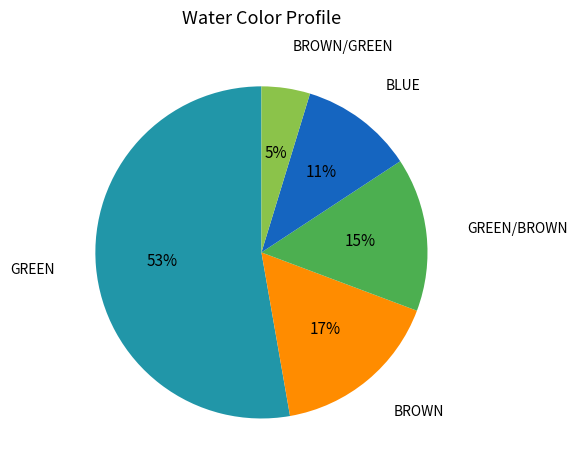

What percentage is the GREEN/BROWN slice, to the nearest percent?

15%